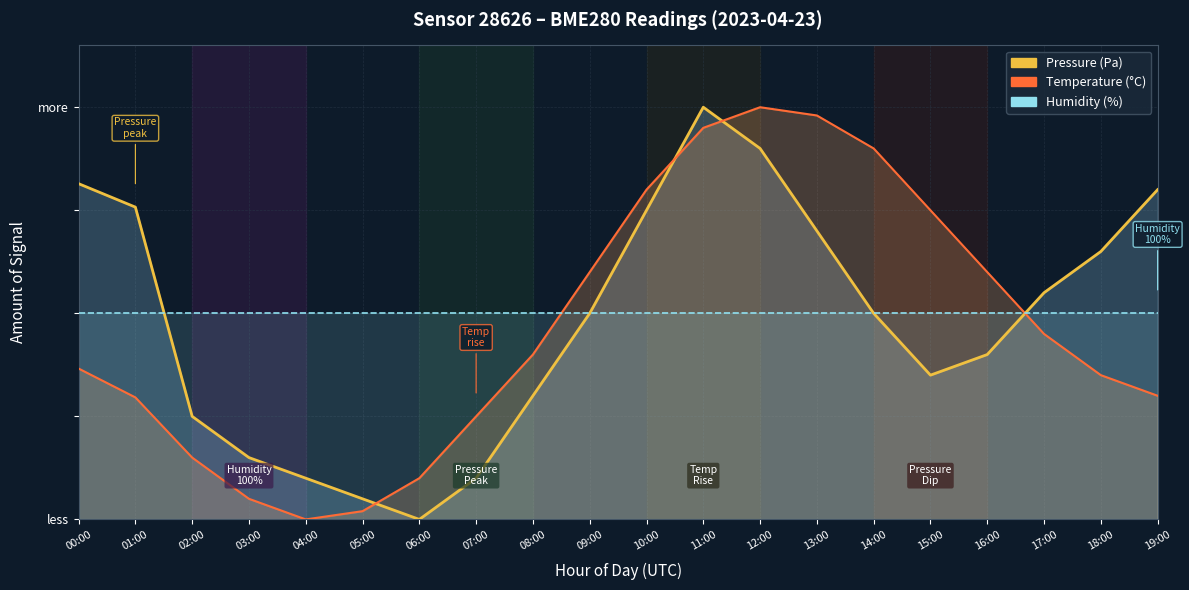

Between which two adjacent categories do humidity and temperature first intersect?

08:00 and 09:00